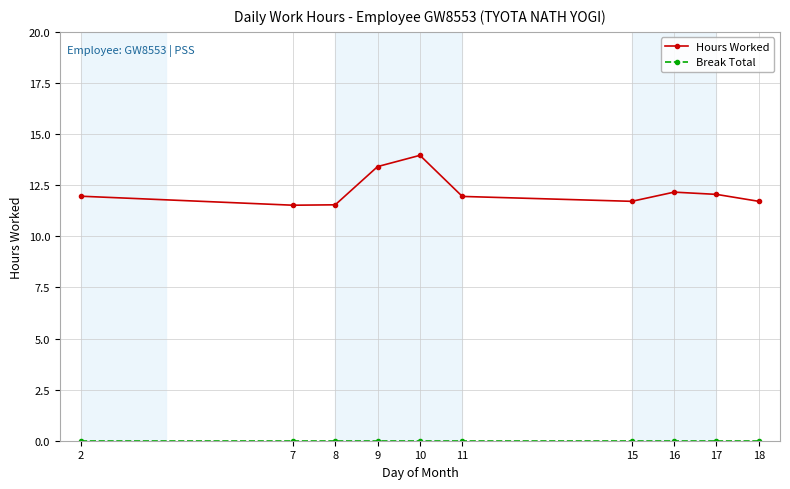

The value of Hours Worked at 17 is 12.1. True or false?

True